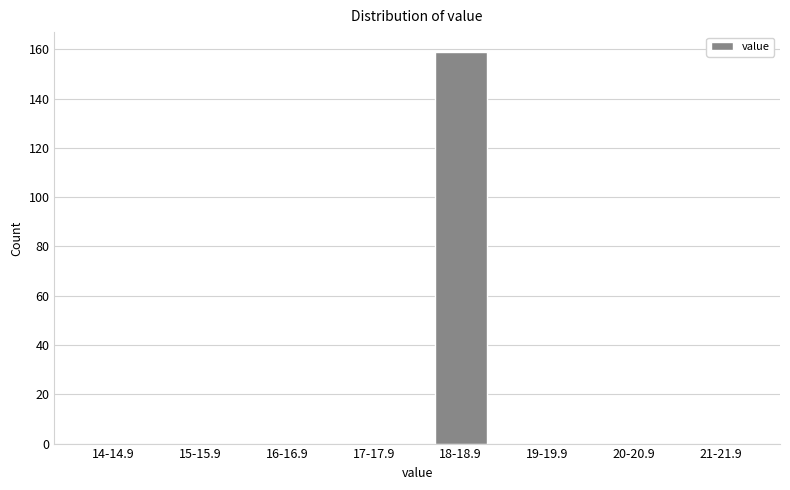

Reading left to right, transcribe all the data shown in this chart.

14-14.9=0	15-15.9=0	16-16.9=0	17-17.9=0	18-18.9=159	19-19.9=0	20-20.9=0	21-21.9=0